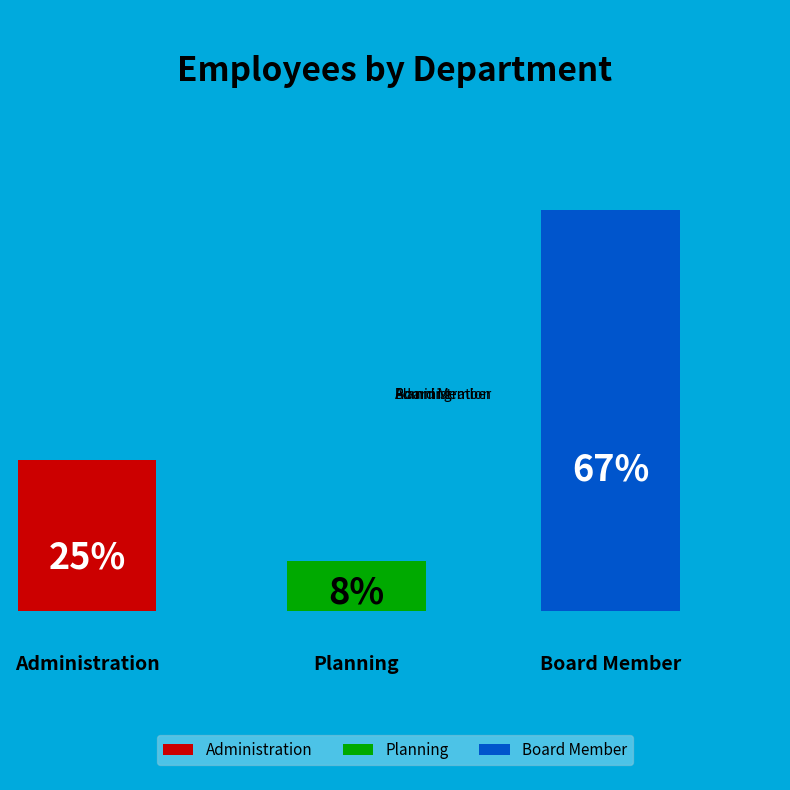

Does Board Member account for over 50% of the chart?

Yes